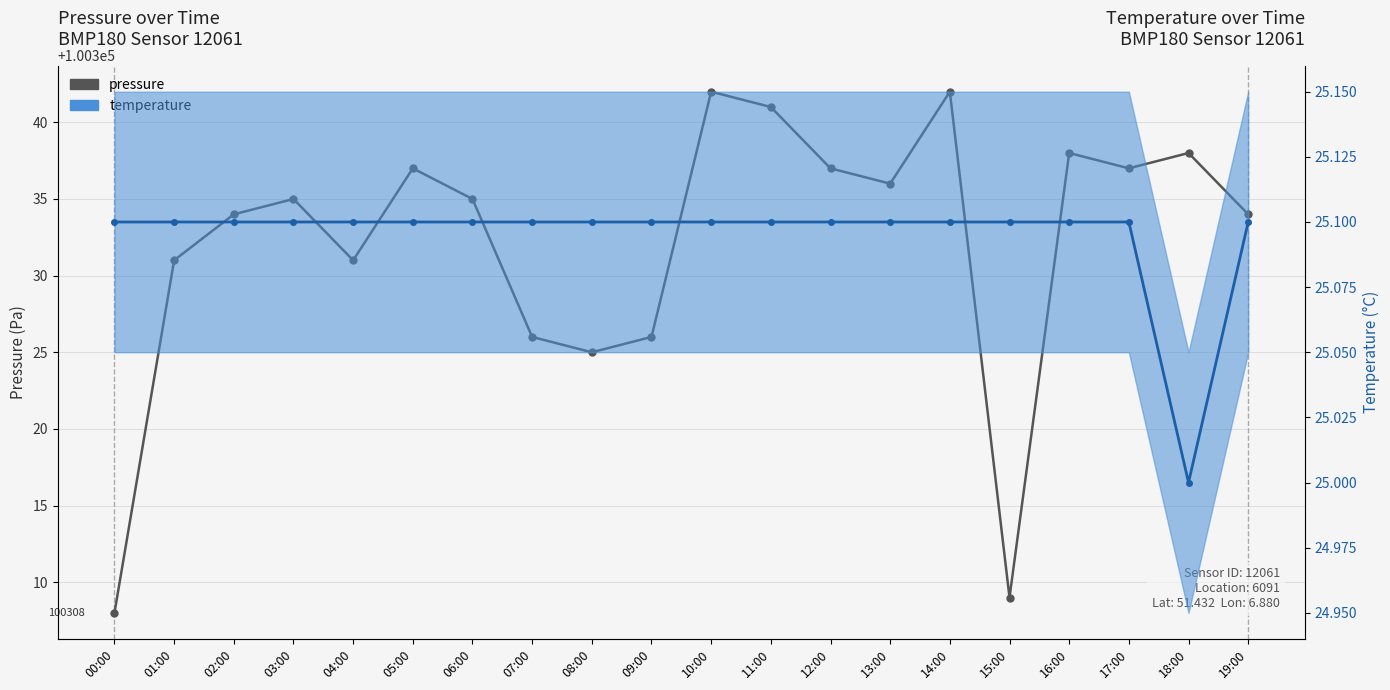

What value does the temperature series have at 11:00?

25.1